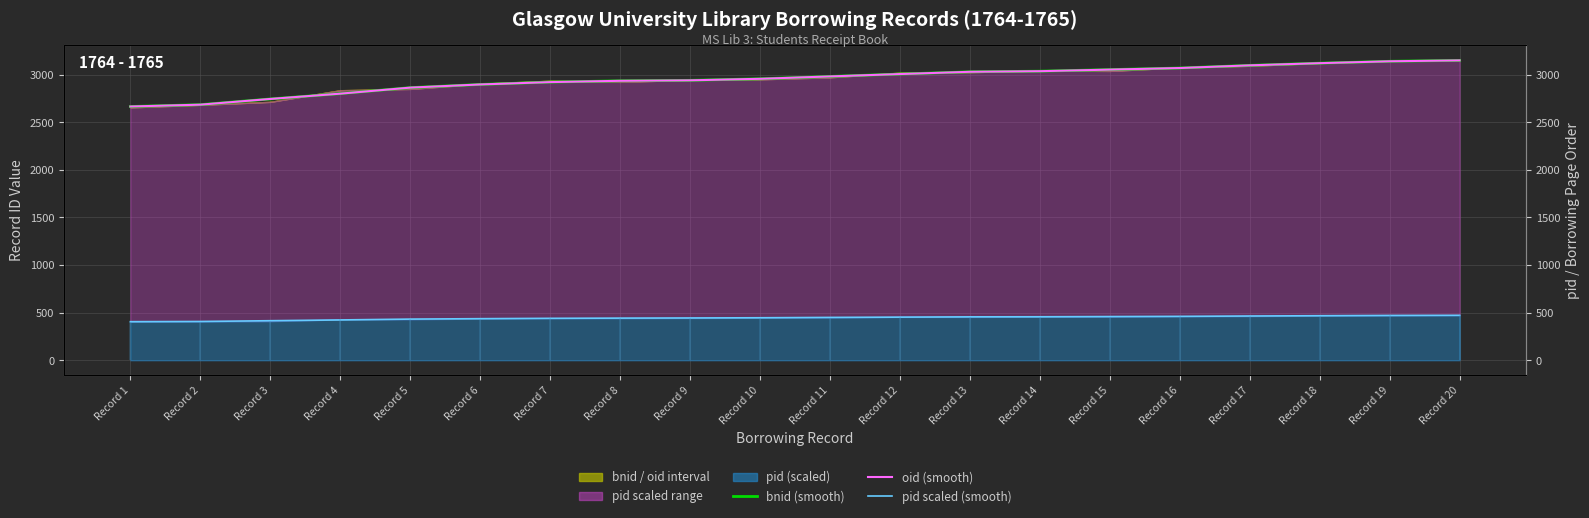

List the series in order of their peak value, highest first.

bnid (smooth), oid (smooth), pid scaled (smooth)